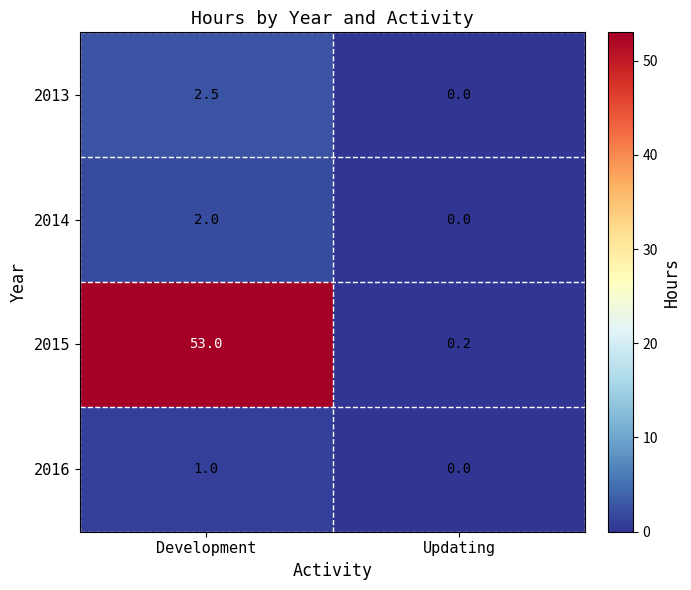

Reading left to right, extract all data points from this chart.

2013: 2.5	0.0
2014: 2.0	0.0
2015: 53.0	0.2
2016: 1.0	0.0